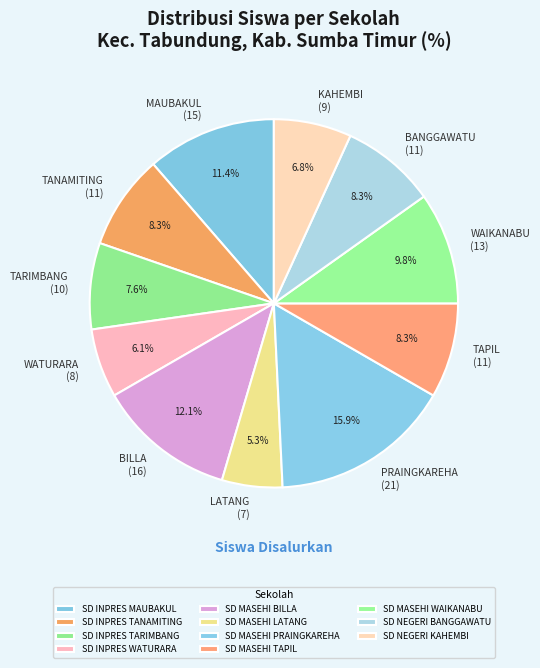

Combined, what portion of the pie is SD INPRES WATURARA and SD INPRES TARIMBANG?

13.6%